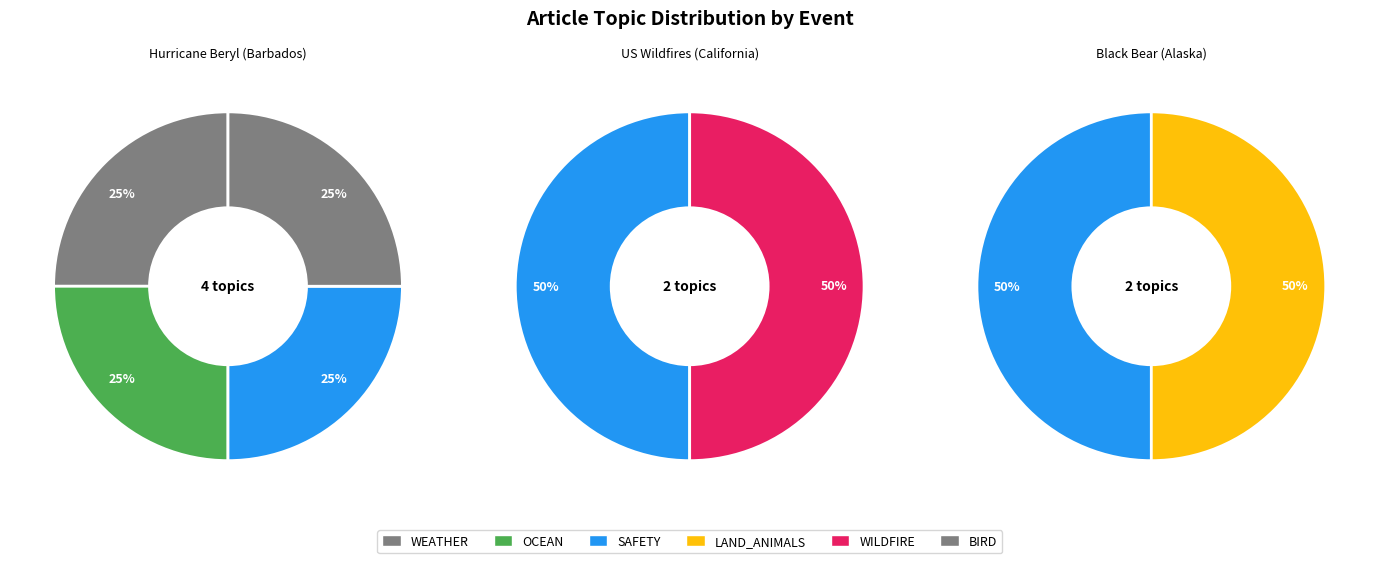

Rank the series at Hurricane Beryl (Barbados) from lowest to highest value.

LAND_ANIMALS, WILDFIRE, WEATHER, OCEAN, SAFETY, BIRD